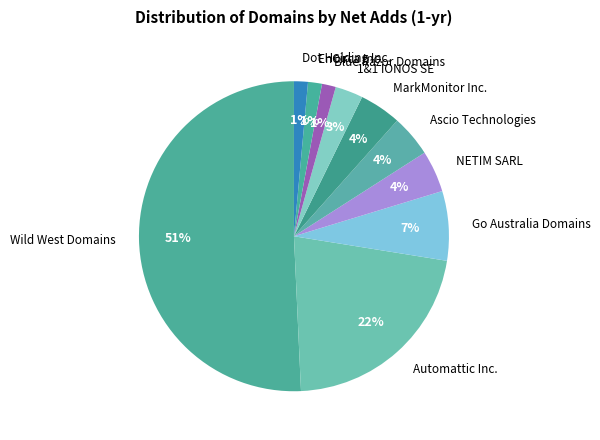

Does 1&1 IONOS SE account for over 50% of the chart?

No